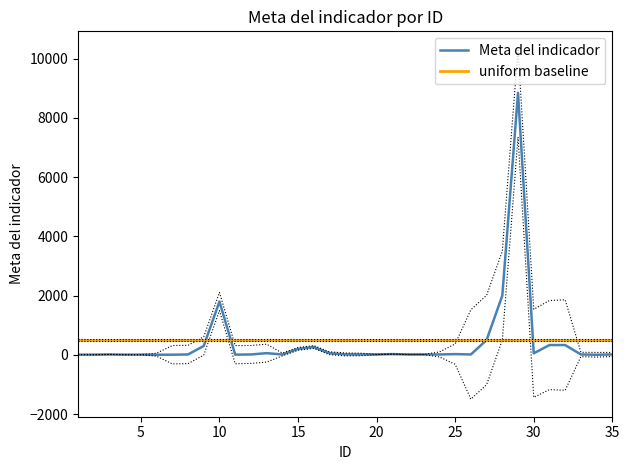

How many data points in Meta del indicador are above 12?

15